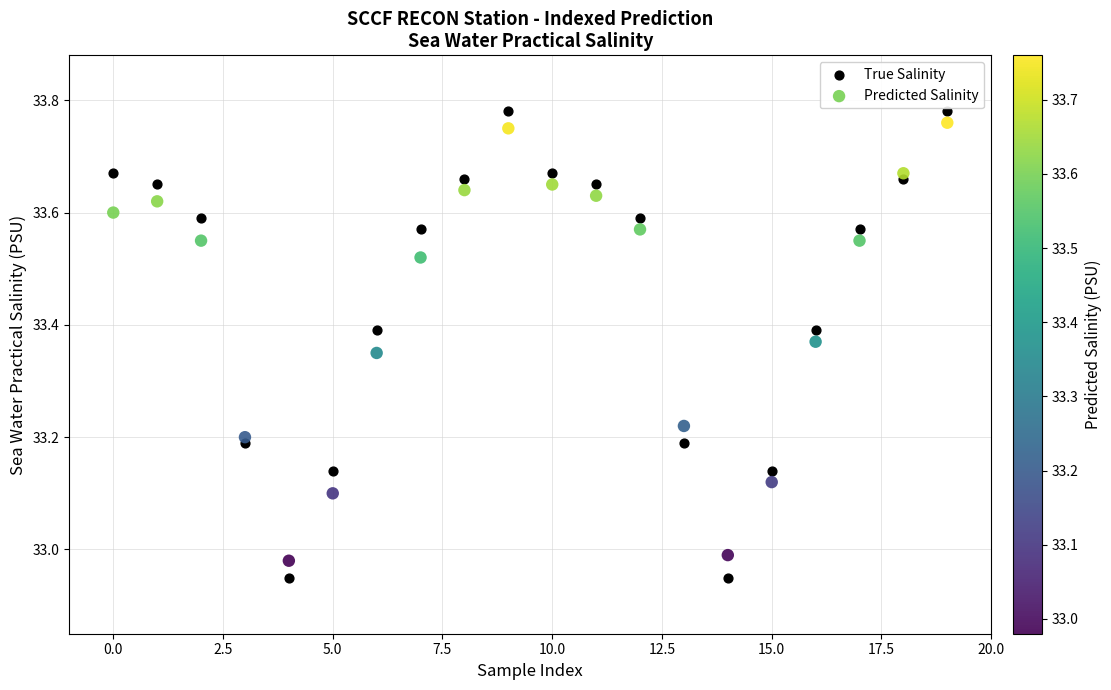

Which series has the largest Y range (max minus min)?

True Salinity